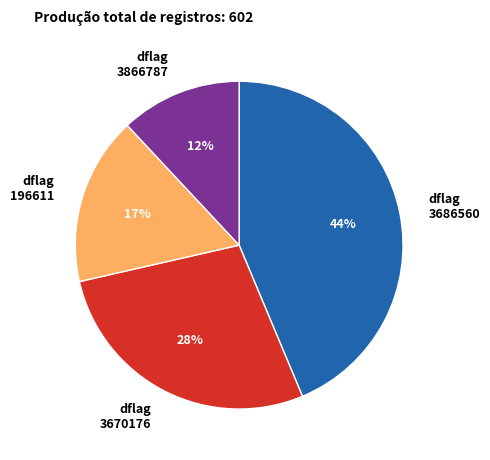

Is 196611 the majority of the pie?

No